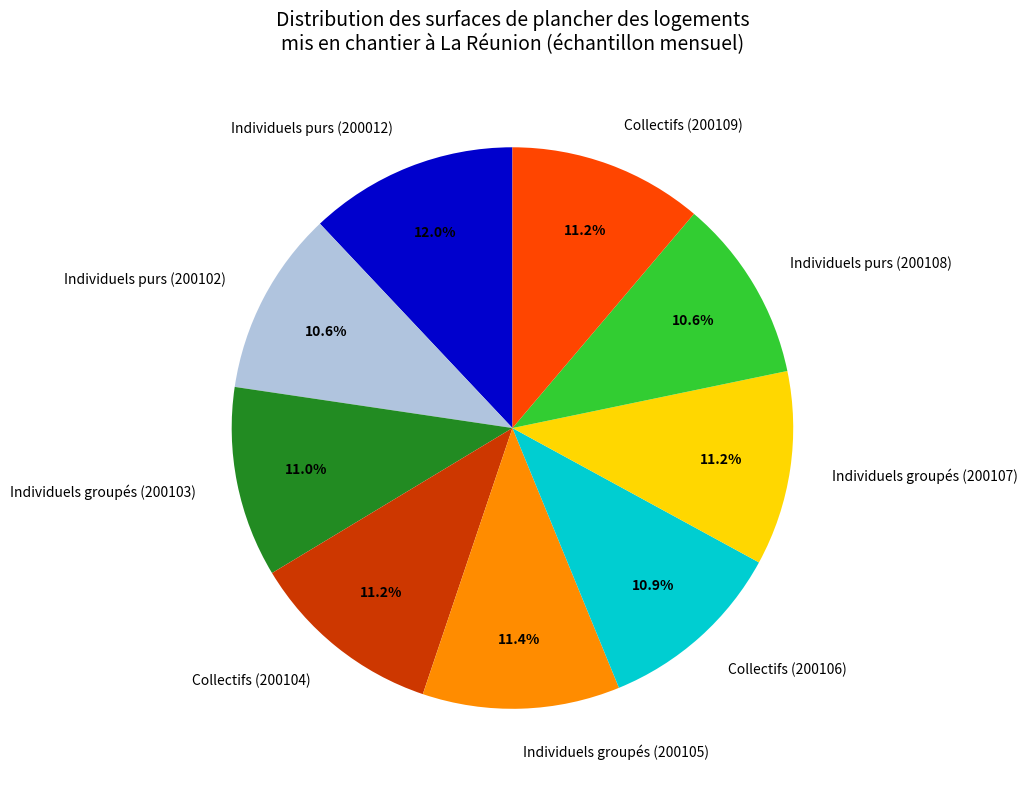

Between Individuels purs (200012) and Collectifs (200109), which is larger?

Individuels purs (200012)